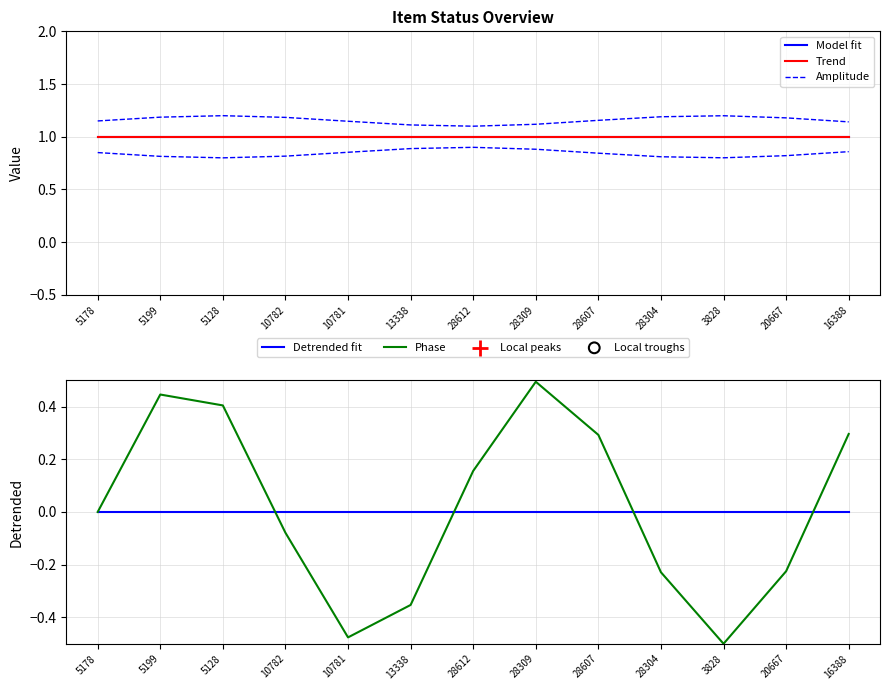

Which series reaches the maximum Y coordinate?

Amplitude